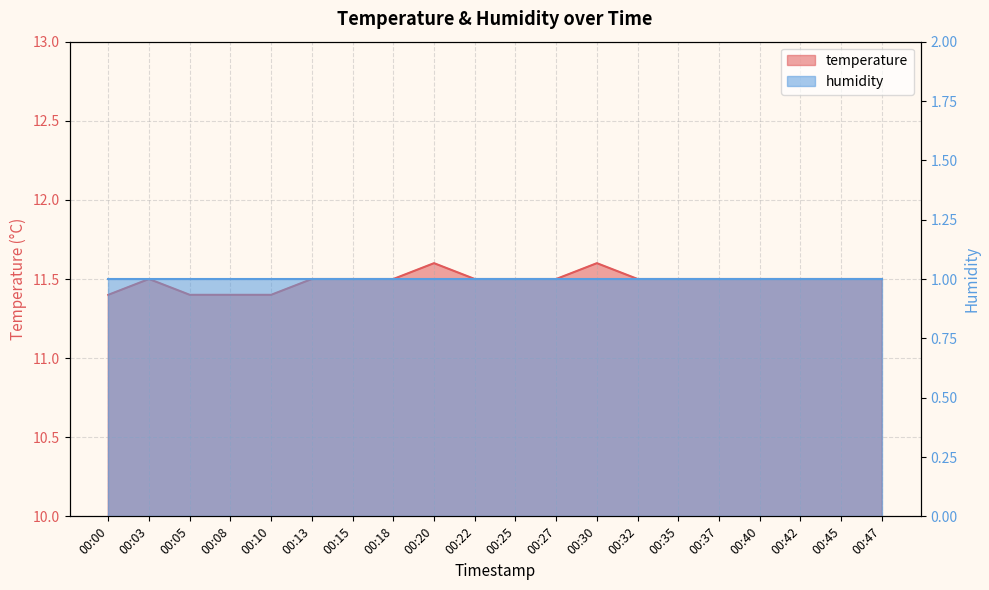

Reading right to left, extract all data points from this chart.

00:47=11.5	00:45=11.5	00:42=11.5	00:40=11.5	00:37=11.5	00:35=11.5	00:32=11.5	00:30=11.6	00:27=11.5	00:25=11.5	00:22=11.5	00:20=11.6	00:18=11.5	00:15=11.5	00:13=11.5	00:10=11.4	00:08=11.4	00:05=11.4	00:03=11.5	00:00=11.4